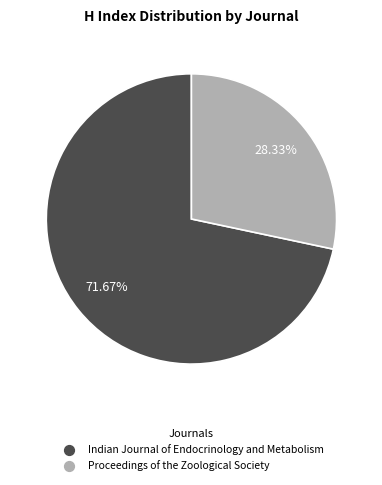

What is the ratio of the value at Proceedings of the Zoological Society to the value at Indian Journal of Endocrinology and Metabolism?

0.4